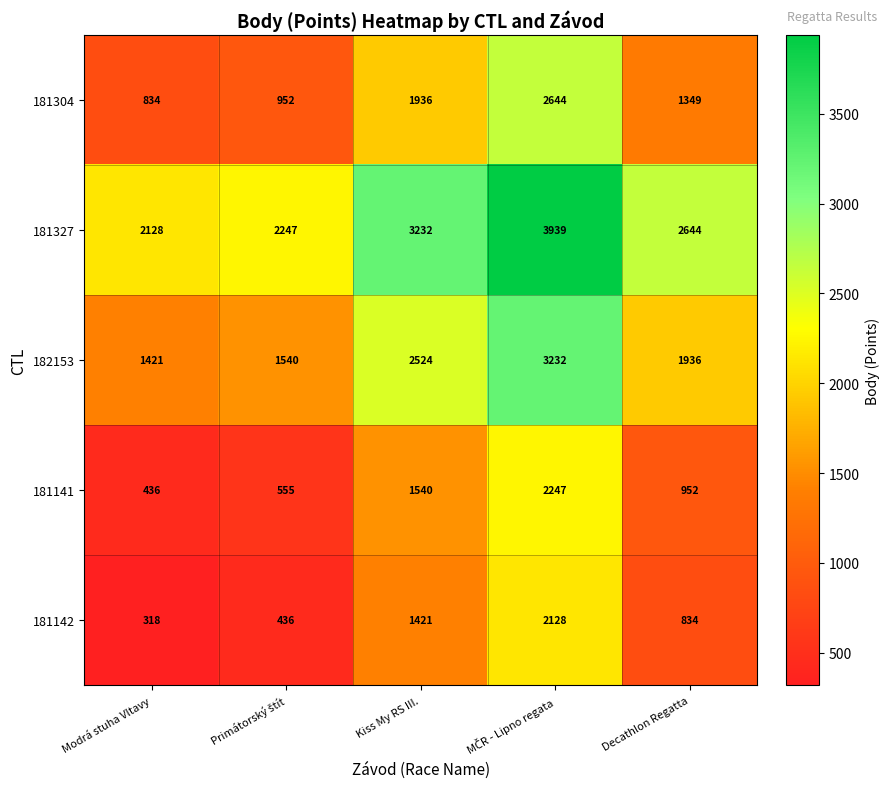

What is the difference between the second highest and second lowest values in the 182153 series?

984